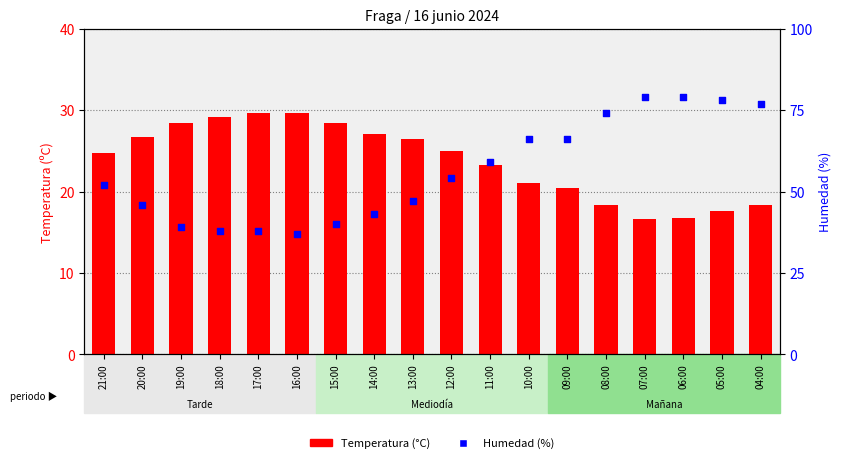

Which series contains the highest Y value?

Humedad